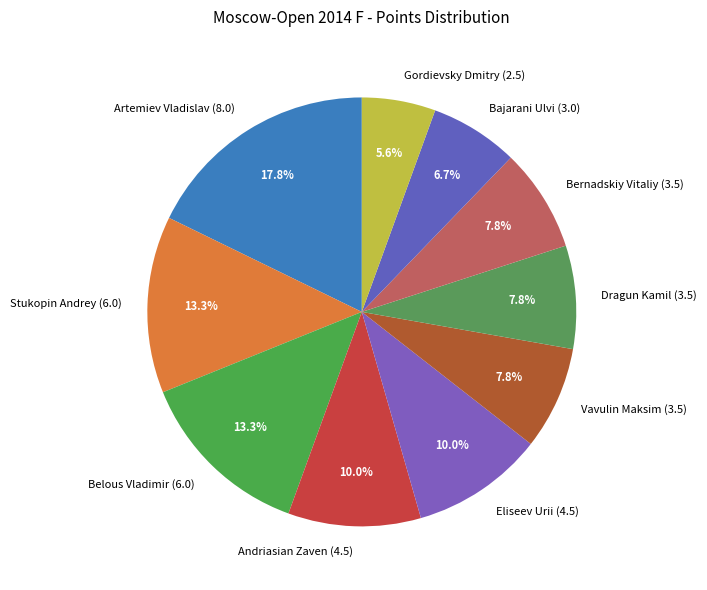

Which category has the smallest portion of the pie?

Gordievsky Dmitry (2.5)